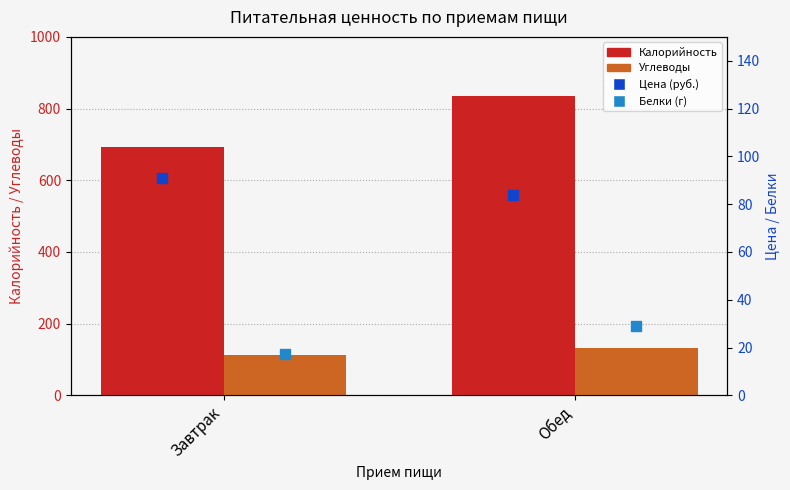

What are all the series names shown in the legend?

Калорийность, Углеводы, Цена (руб.), Белки (г)